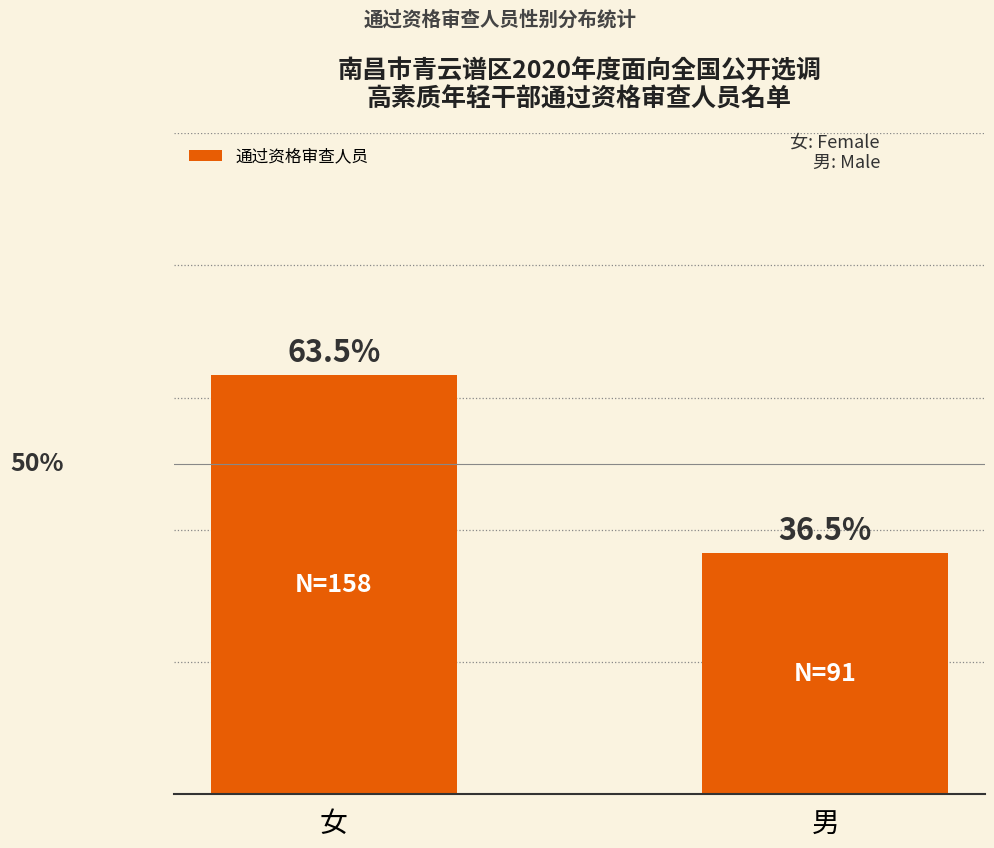

What is the label of the 1st bar from the right?

男